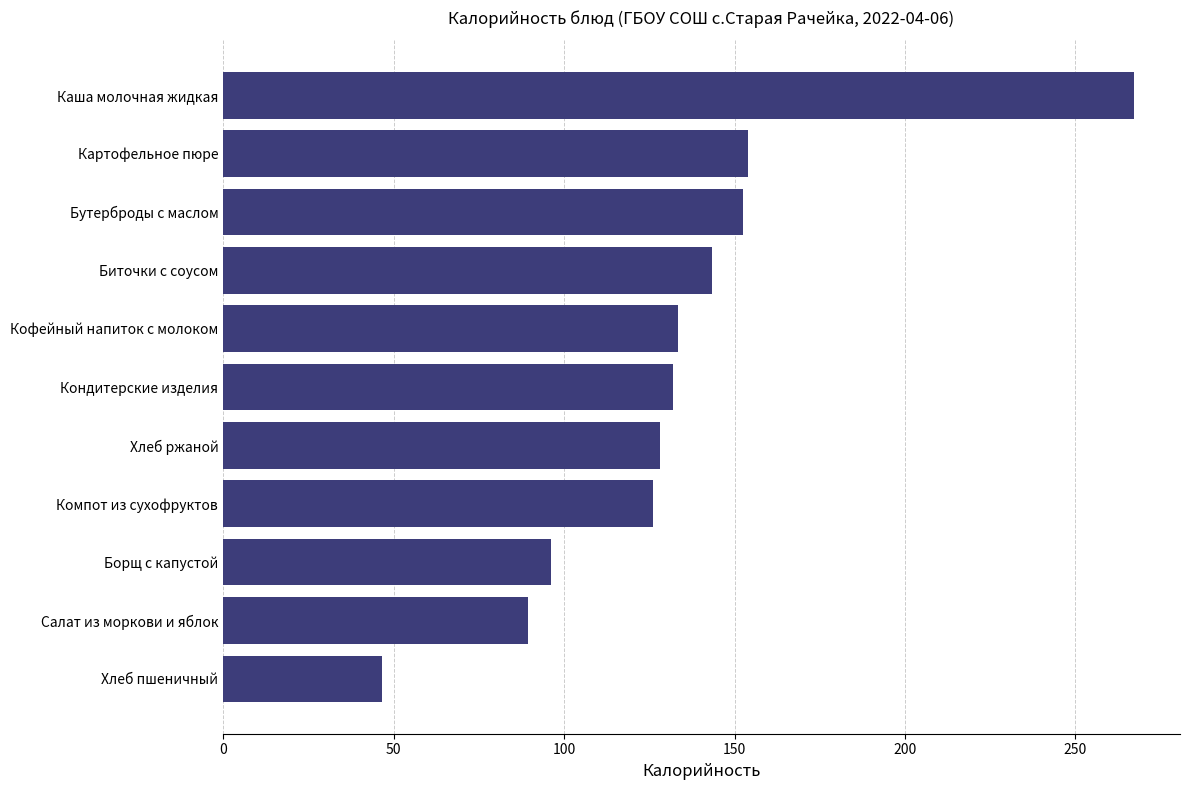

What is the change in value from Бутерброды с маслом to Борщ с капустой?

-56.3